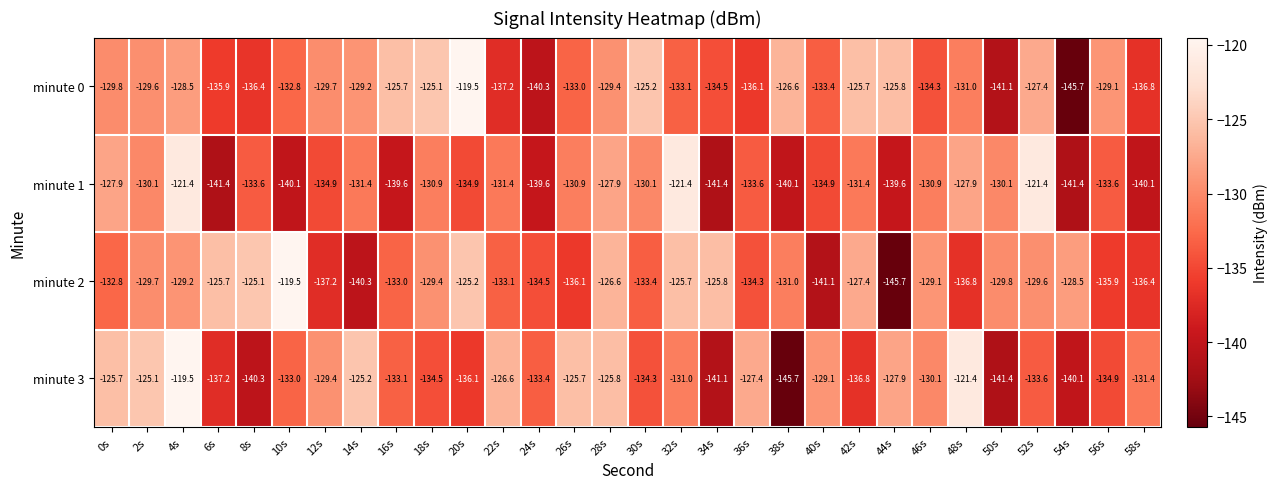

At which label is minute 2 closest to -132?

0s